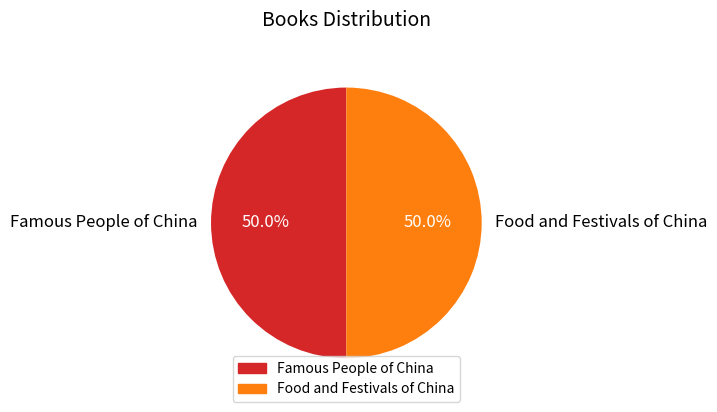

To the nearest percent, what portion does Famous People of China represent?

50%